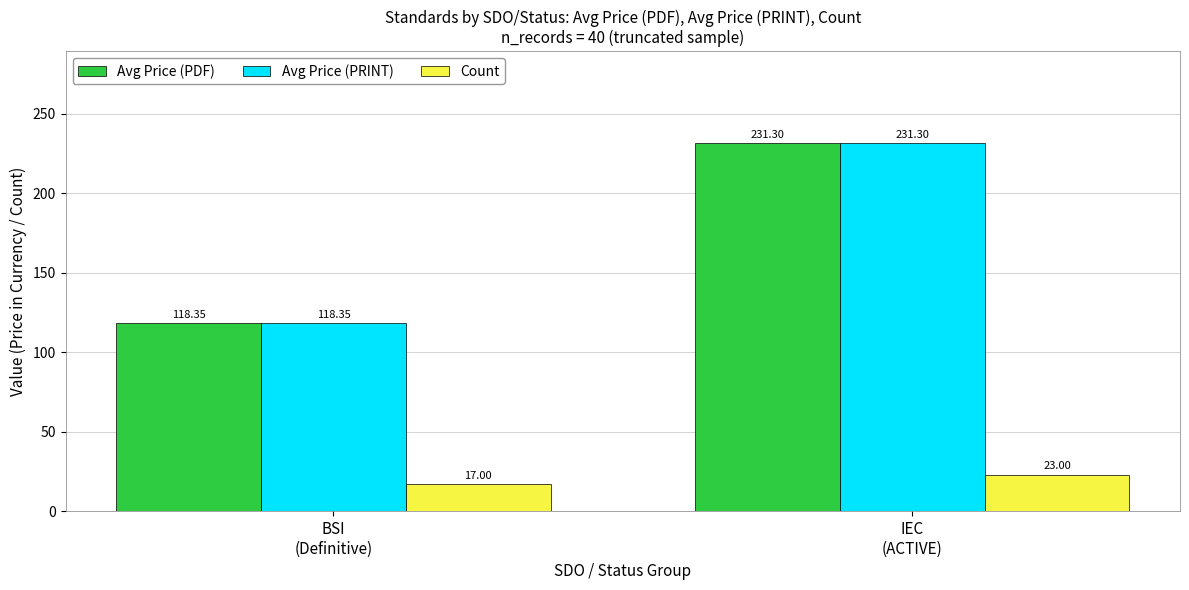

What is the sum of all Count values?

40.0